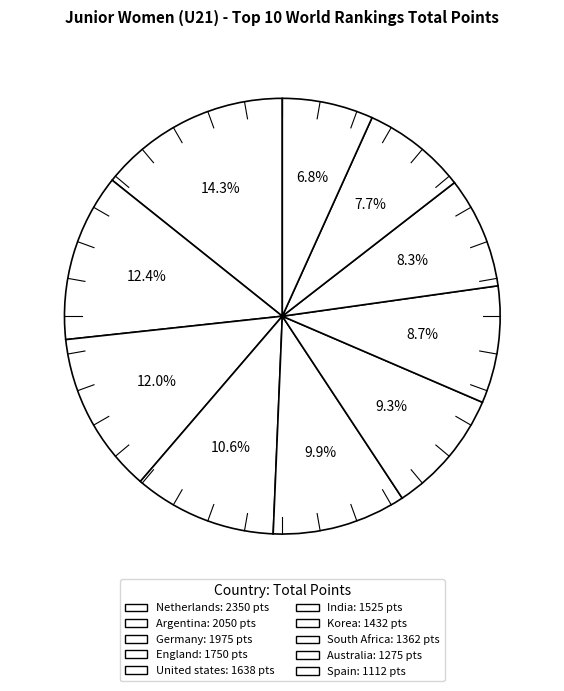

To the nearest percent, what is the difference between the largest and smallest slice percentages?

8%